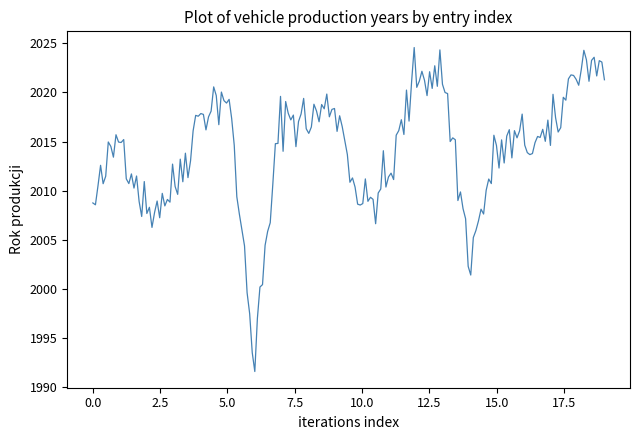

How many series are shown in this chart?

1